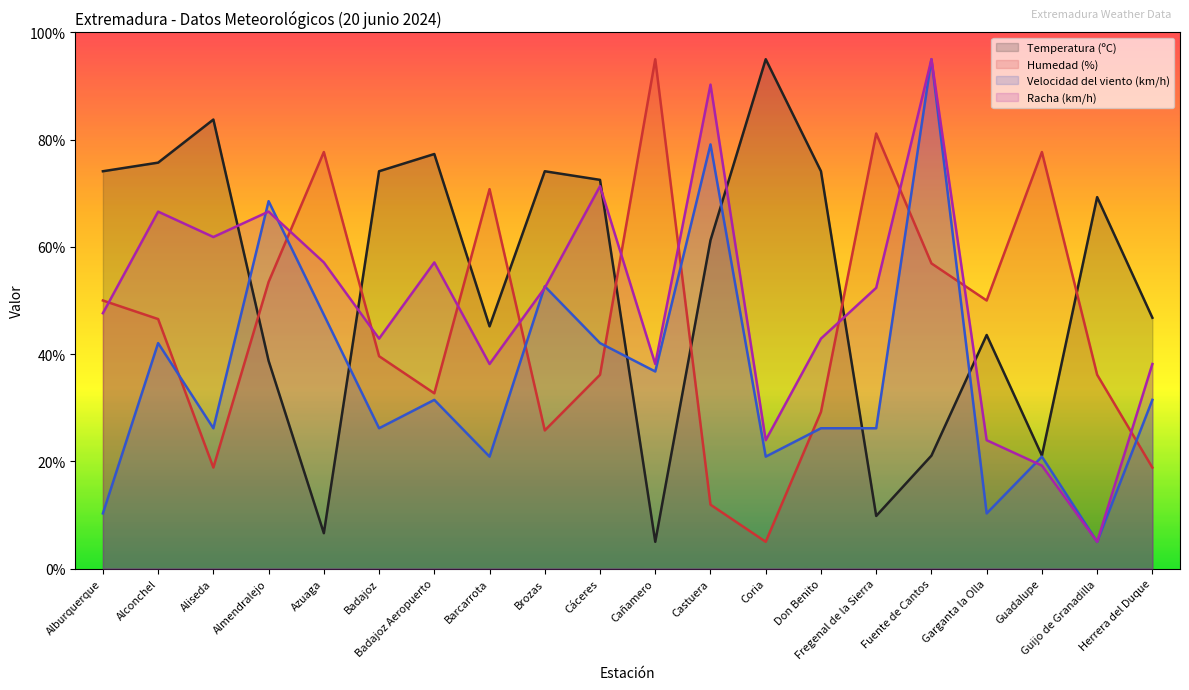

What is the difference between the highest and lowest values at Garganta la Olla?

39.7